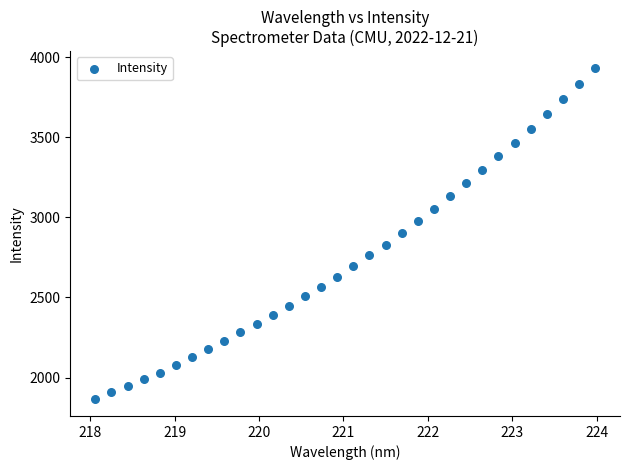

What is the range of X values (max minus min)?

5.9